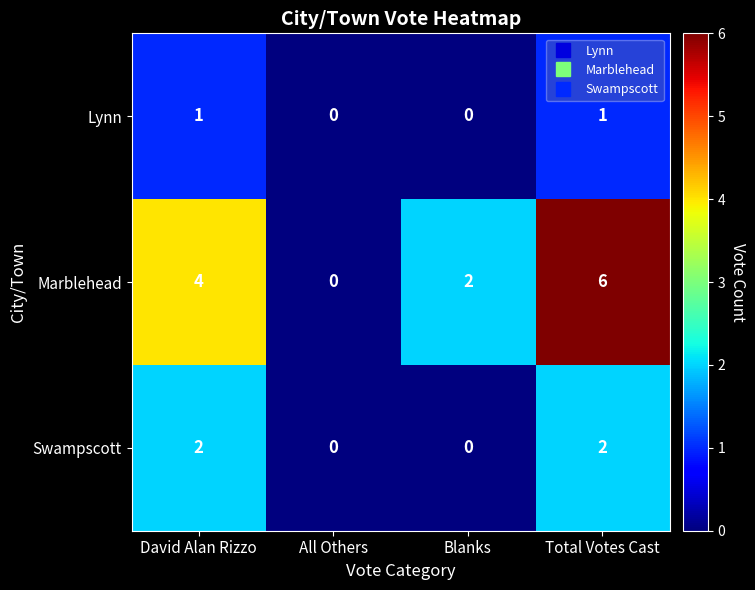

At which category is the sum across all series the highest?

Total Votes Cast